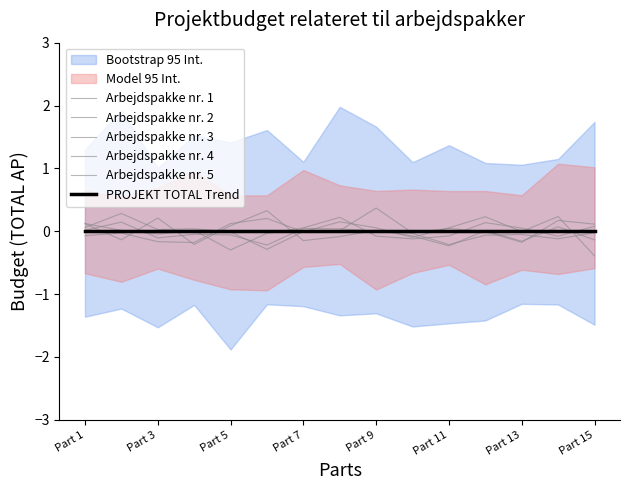

Is the value of Arbejdspakke nr. 2 at Part 3 greater than the value of Arbejdspakke nr. 5 at 10?

Yes